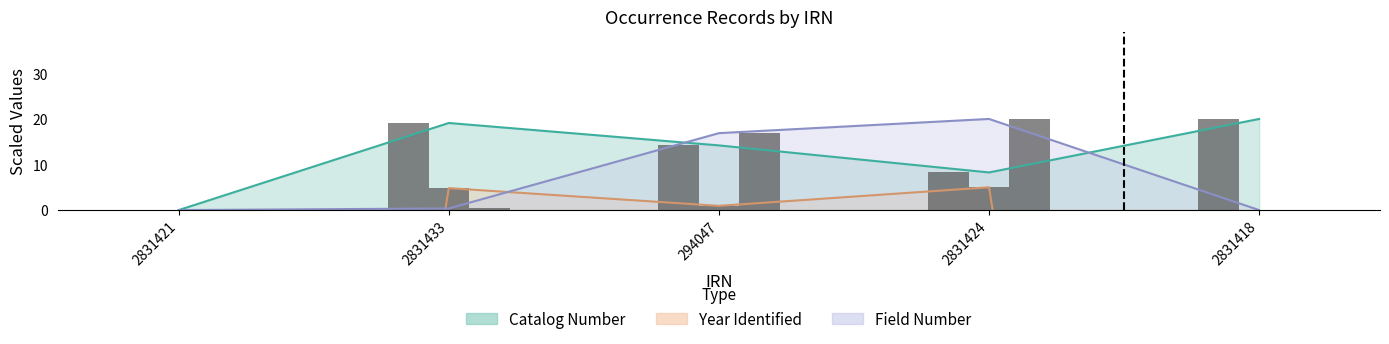

The value of Field Number at 2831418 is 12.0. True or false?

False